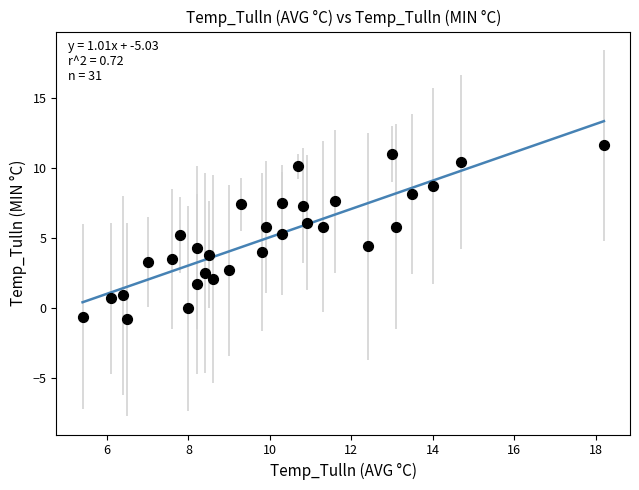

What is the range of X values (max minus min)?

12.8